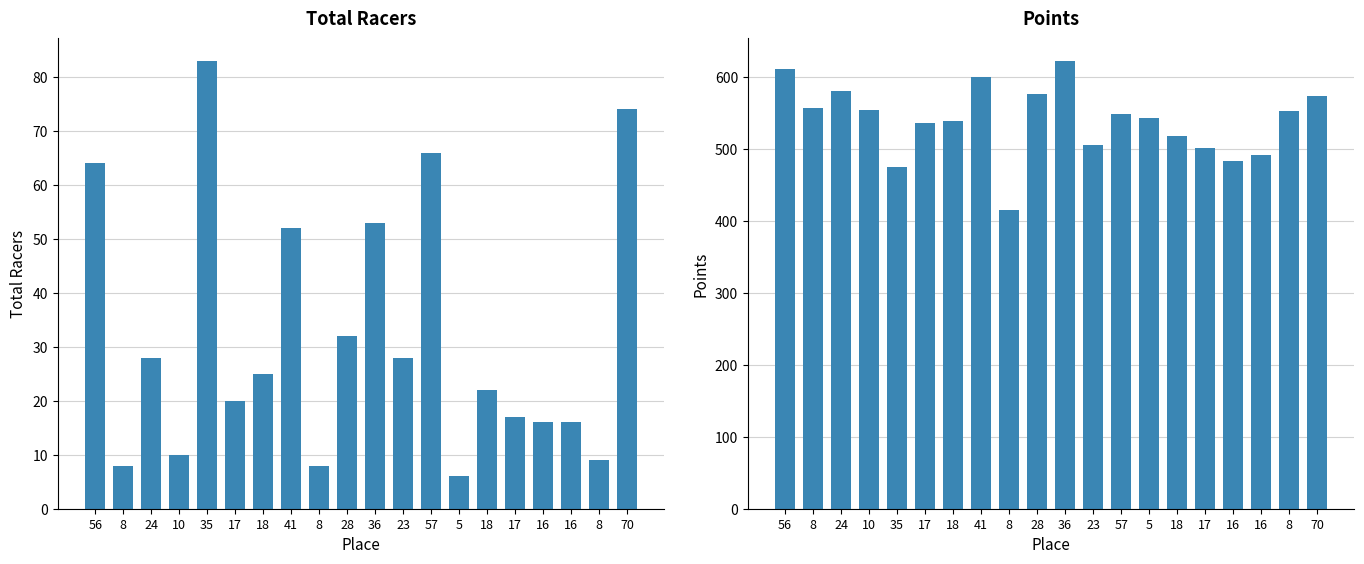

Reading left to right, transcribe all the data shown in this chart.

Total Racers: 64.0	8.0	28.0	10.0	83.0	20.0	25.0	52.0	8.0	32.0	53.0	28.0	66.0	6.0	22.0	17.0	16.0	16.0	9.0	74.0
Points: 610.9	557.4	580.9	554.4	474.9	536.1	539.7	599.9	415.4	576.6	622.8	505.6	548.4	542.7	518.0	501.1	484.0	492.4	552.4	573.7